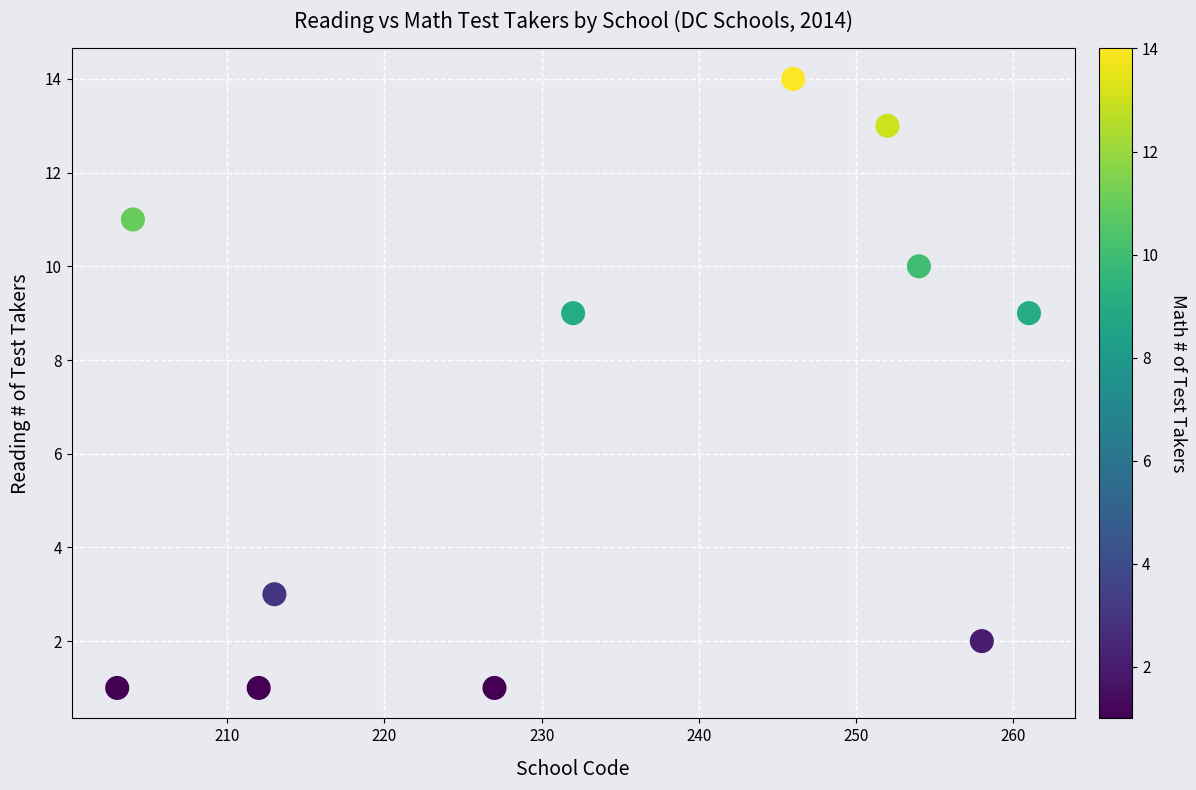

What is the range of X values (max minus min)?

58